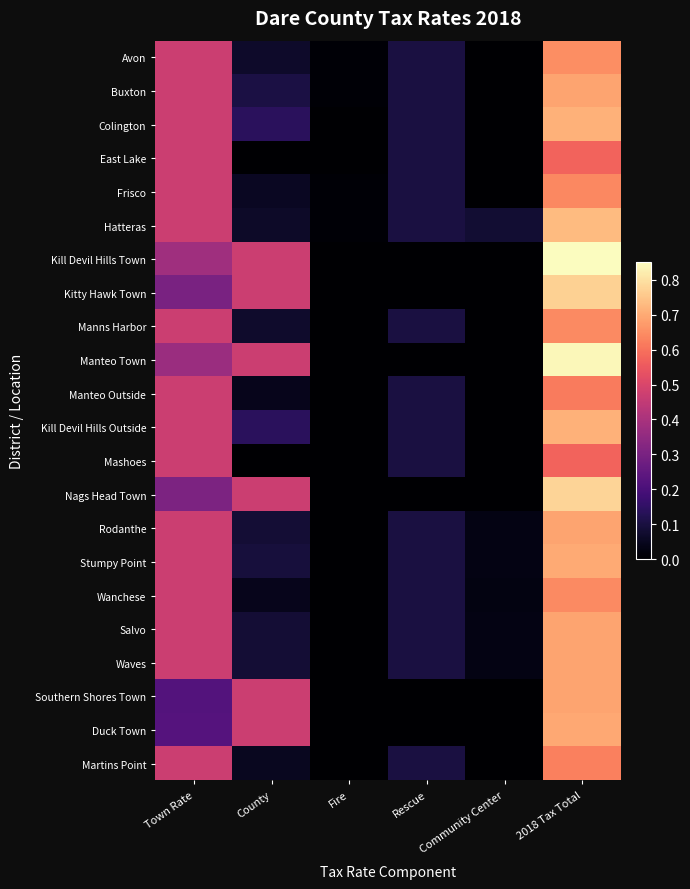

What is the total value across all series at 2018 Tax Total?

15.2